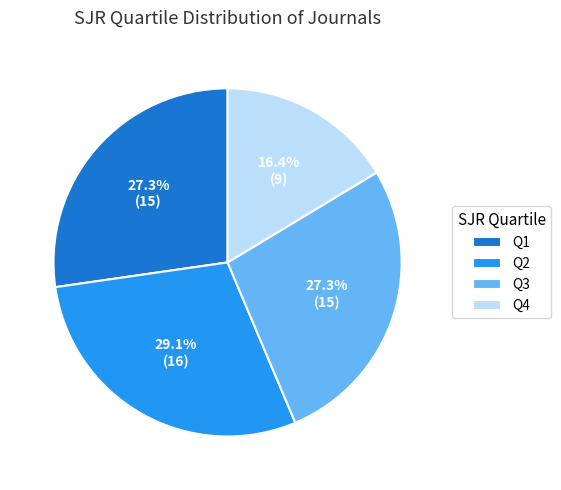

The Q1 slice represents 37% of the pie. True or false?

False